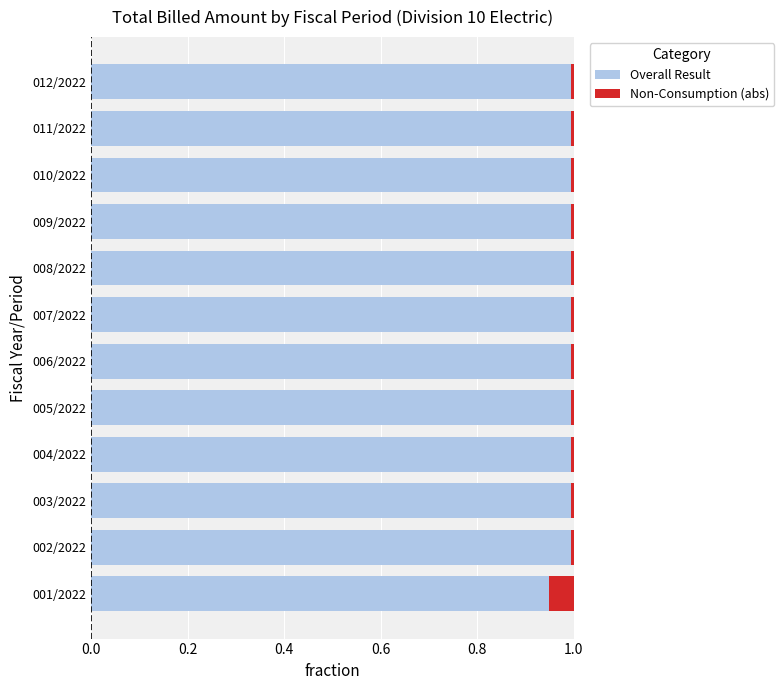

What is the highest value of the Overall Result series?

1.0